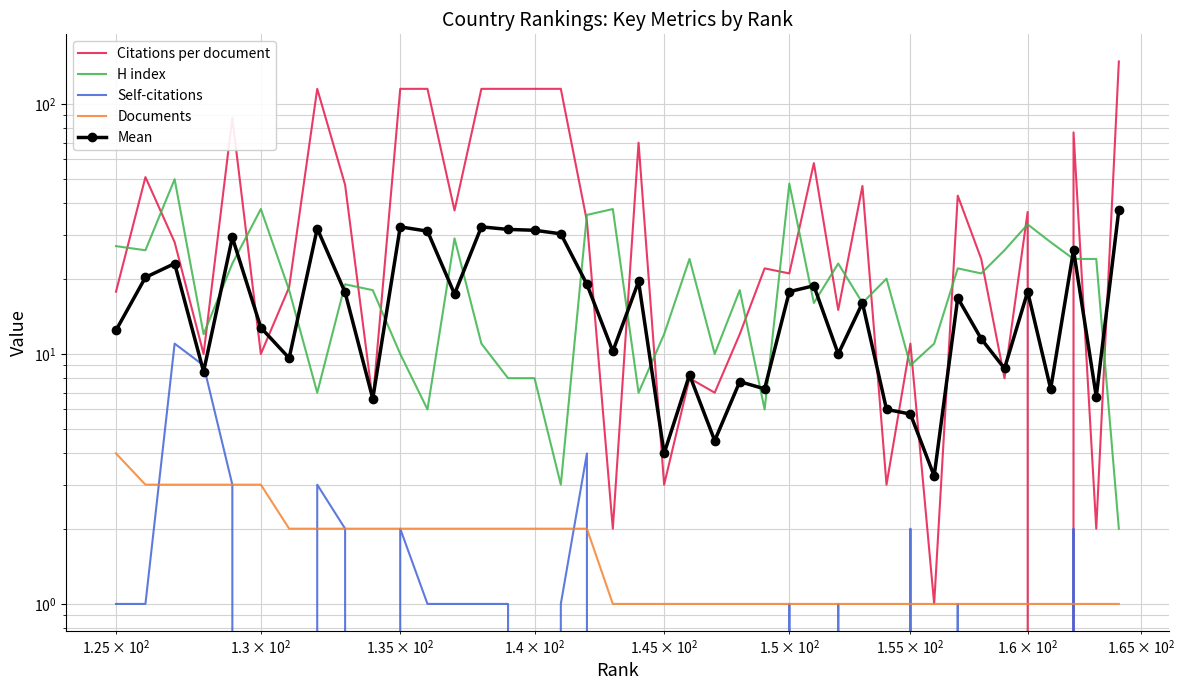

How many values in the Citations per document series are below 28?

20